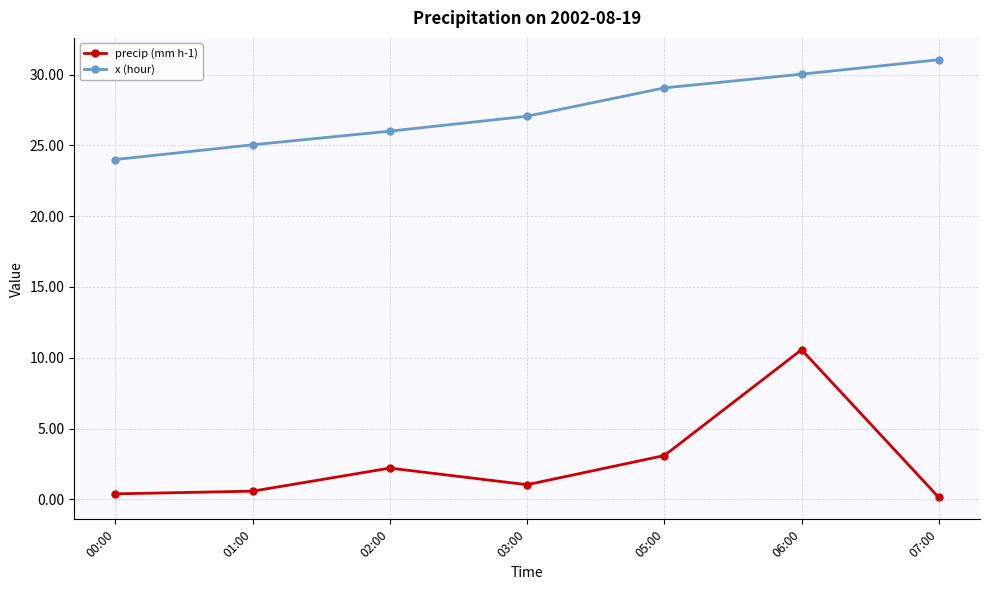

Rank the series by their maximum value, from lowest to highest.

precip (mm h-1), x (hour)